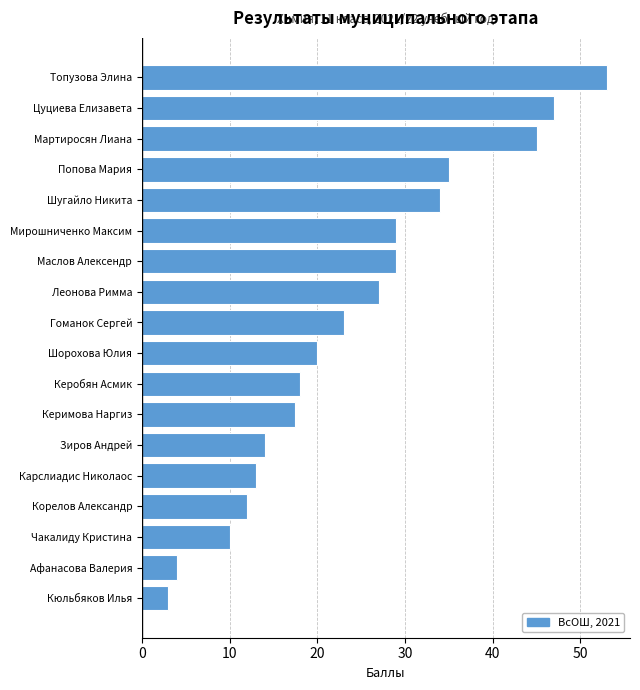

Reading top to bottom, transcribe all the data shown in this chart.

Топузова Элина=53.0	Цуциева Елизавета=47.0	Мартиросян Лиана=45.0	Попова Мария=35.0	Шугайло Никита=34.0	Мирошниченко Максим=29.0	Маслов Алексендр=29.0	Леонова Римма=27.0	Гоманок Сергей=23.0	Шорохова Юлия=20.0	Керобян Асмик=18.0	Керимова Наргиз=17.5	Зиров Андрей=14.0	Карслиадис Николаос=13.0	Корелов Александр=12.0	Чакалиду Кристина=10.0	Афанасова Валерия=4.0	Кюльбяков Илья=3.0